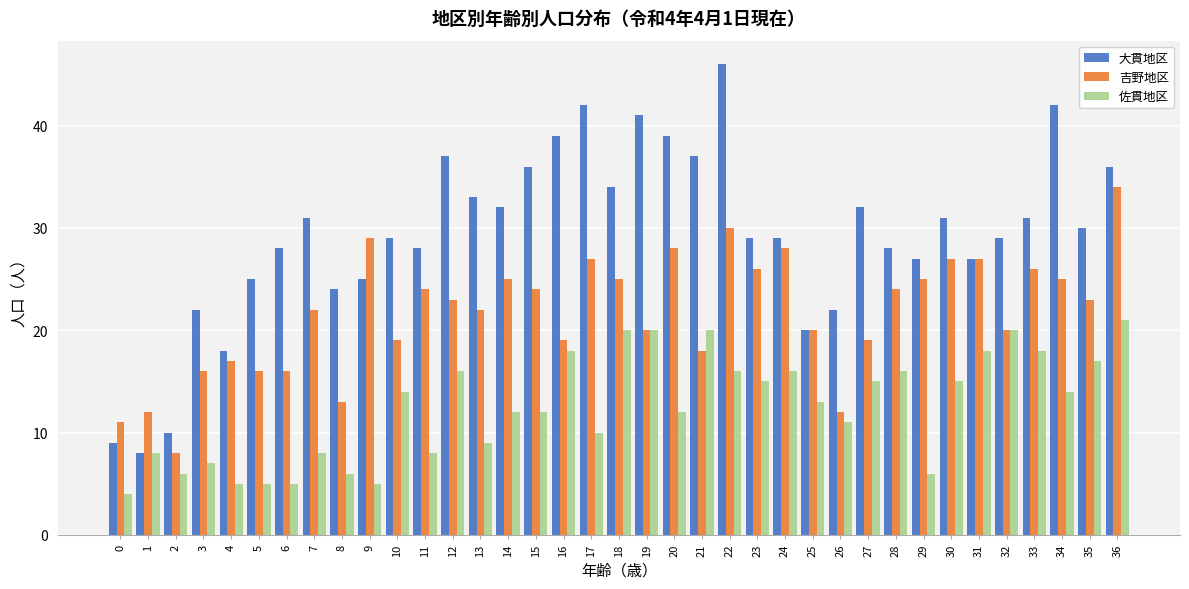

Is the value of 吉野地区 at 4 greater than the value of 佐貫地区 at 21?

No